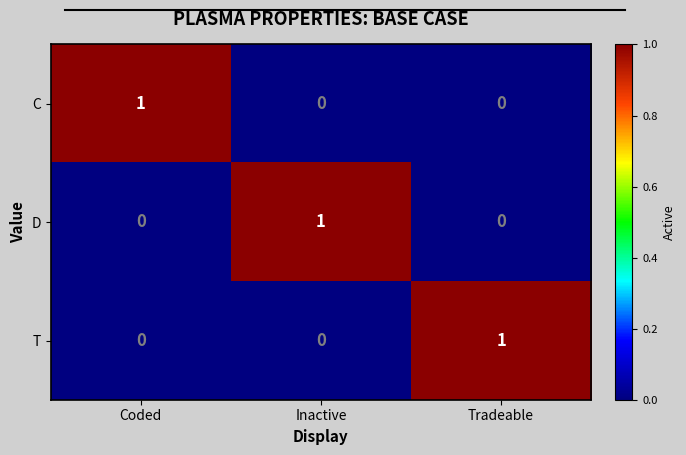

How many data points does each series have?

3